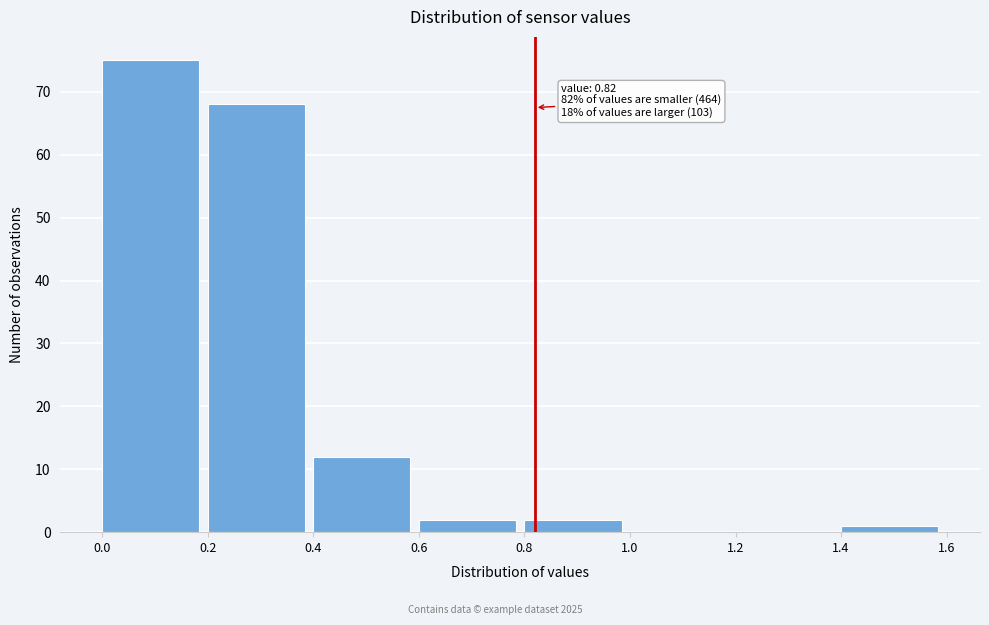

Over which range of the x-axis is the bar tallest?

0.0 to 0.2